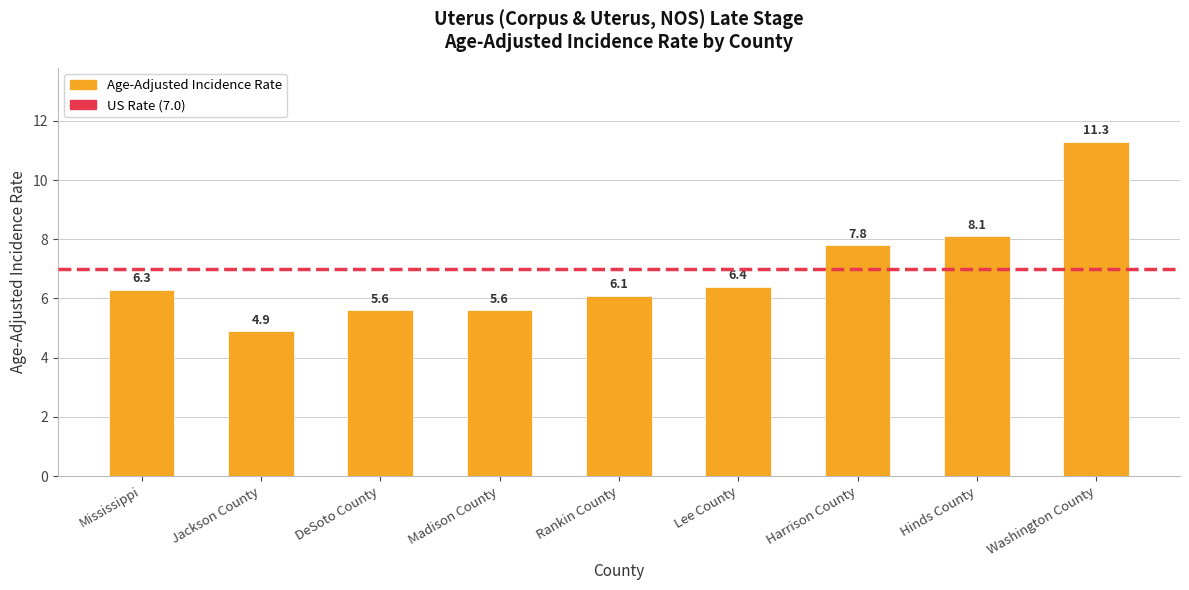

Between Hinds County and Lee County, which is larger?

Hinds County